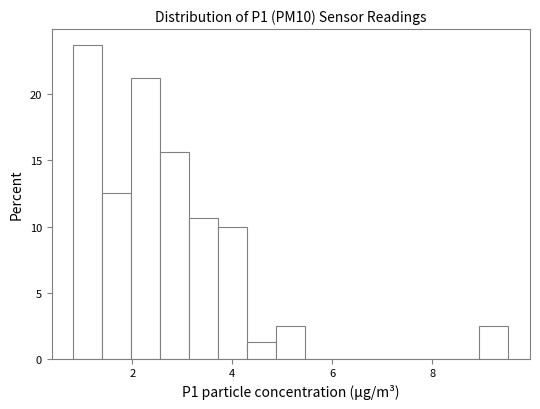

Around what value on the x-axis is the tallest bar? Give the approximate position of its centre, as read against the axis.

1.2